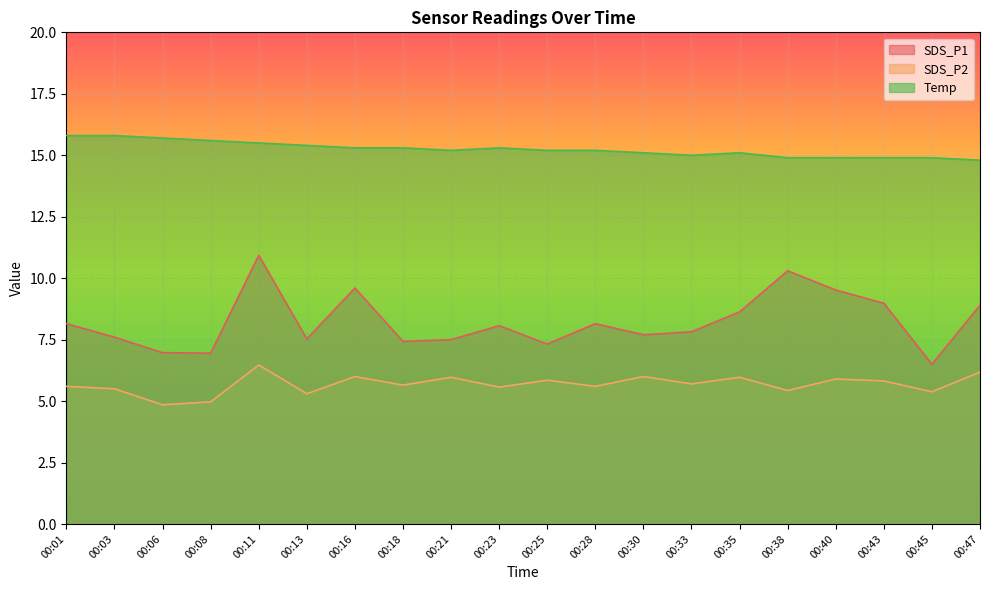

Rank the series by their maximum value, from lowest to highest.

SDS_P2, SDS_P1, Temp